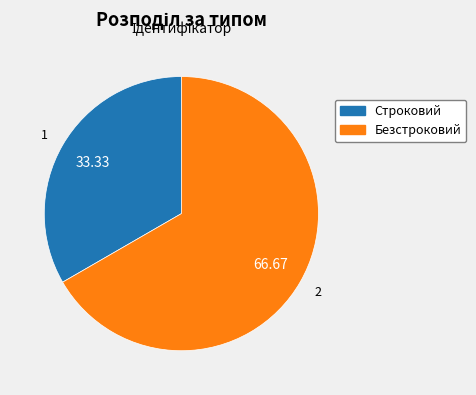

The Строковий slice represents 27% of the pie. True or false?

False